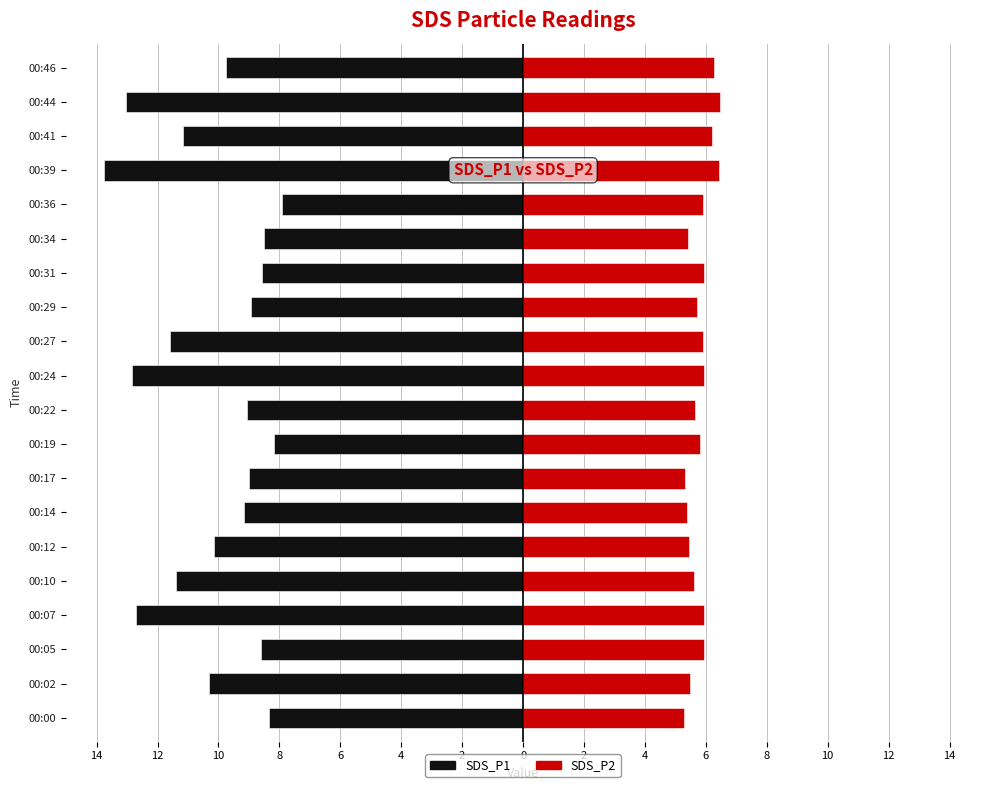

Between 00:19 and 00:24, which is larger?

00:19